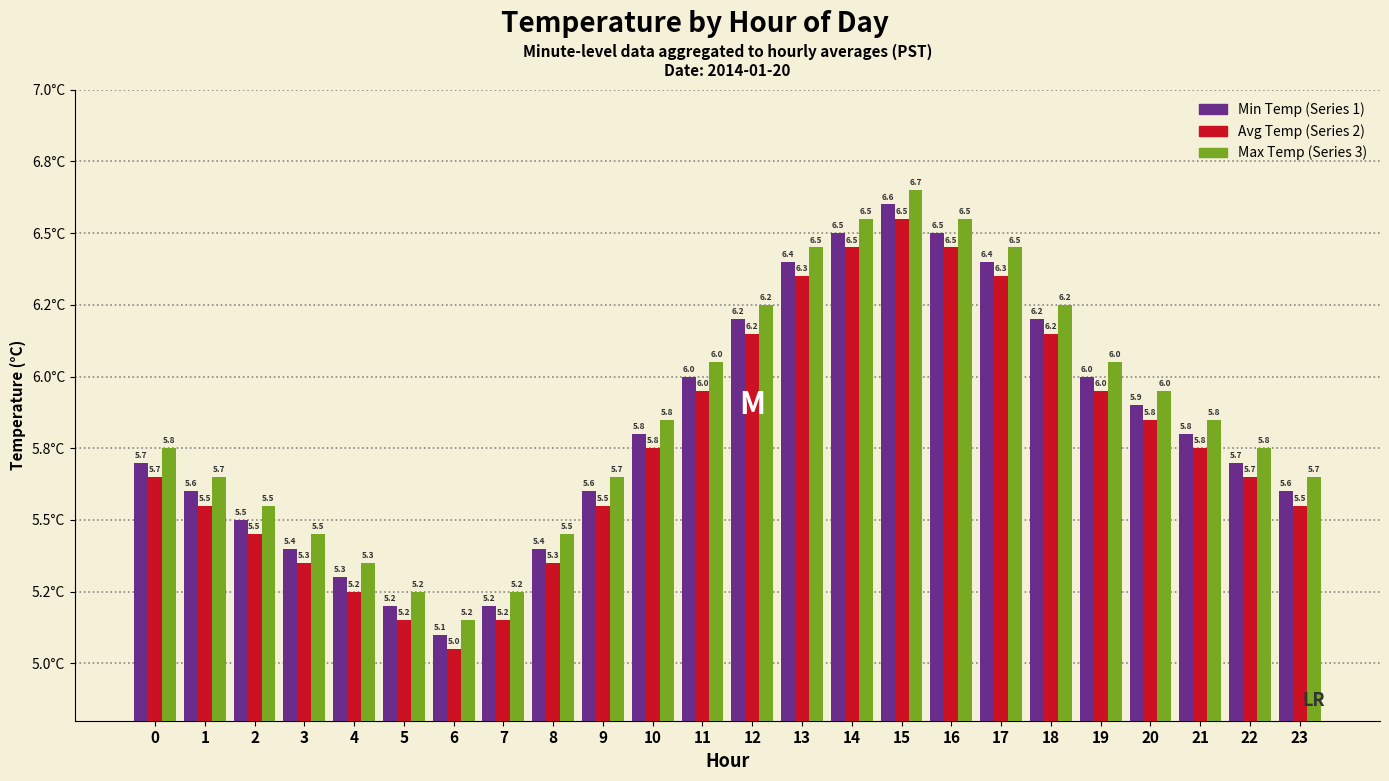

At which label is Avg Temp (Series 2) closest to 5?

6